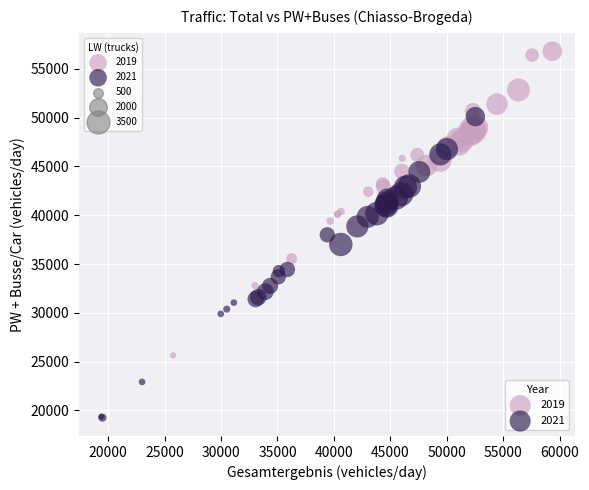

Which series contains the lowest Y value?

2021